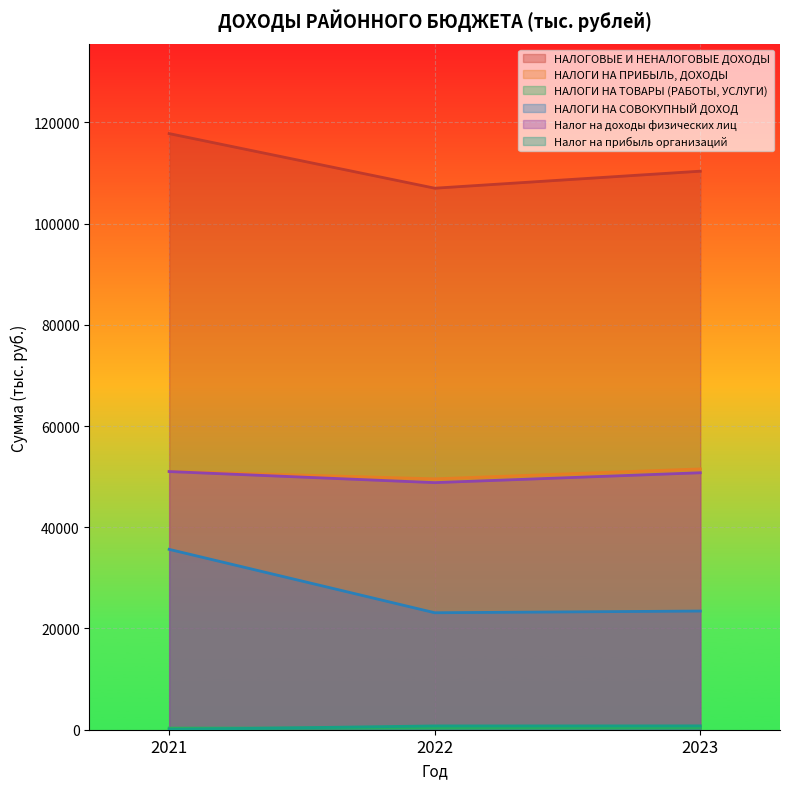

Reading right to left, list all the values displayed in this chart.

НАЛОГОВЫЕ И НЕНАЛОГОВЫЕ ДОХОДЫ: 110341.2	106978.1	117767.3
НАЛОГИ НА ПРИБЫЛЬ, ДОХОДЫ: 51526.0	49564.0	51040.0
НАЛОГИ НА ТОВАРЫ (РАБОТЫ, УСЛУГИ): 341.2	328.3	317.5
НАЛОГИ НА СОВОКУПНЫЙ ДОХОД: 23444.4	23109.0	35631.0
Налог на доходы физических лиц: 50766.0	48814.0	51000.0
Налог на прибыль организаций: 760.0	750.0	40.0